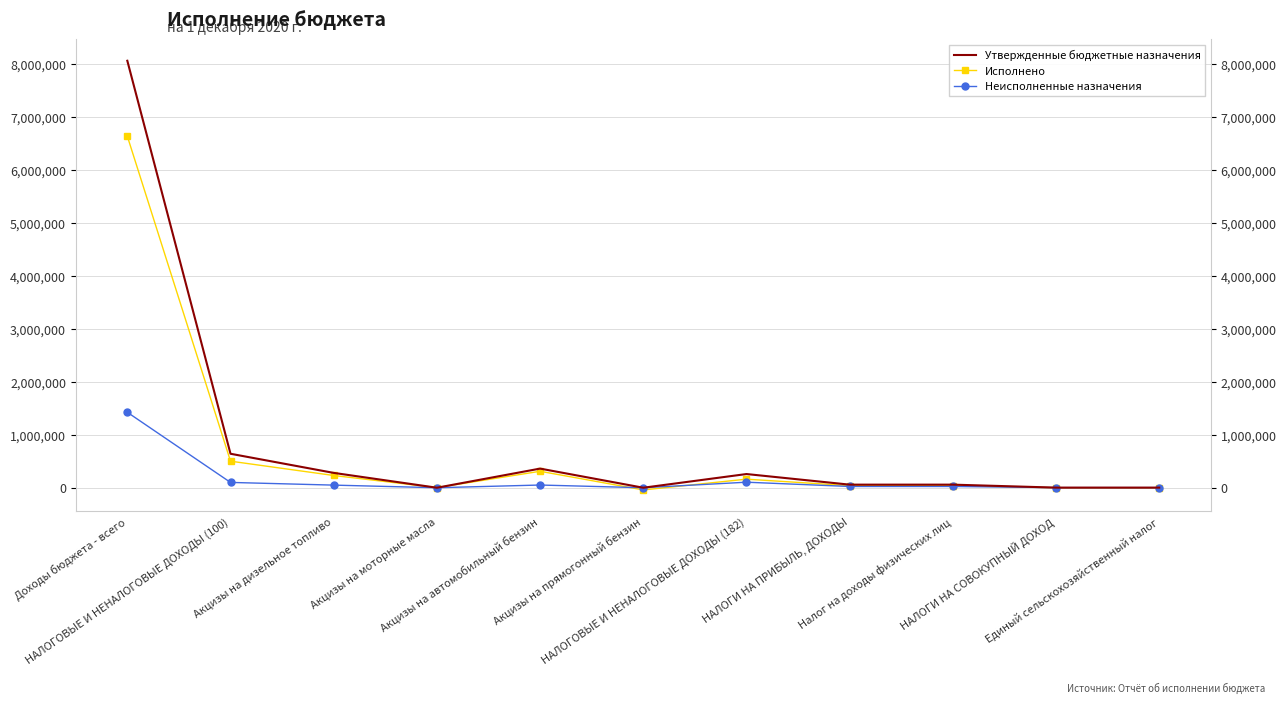

Does the chart have visible grid lines?

Yes